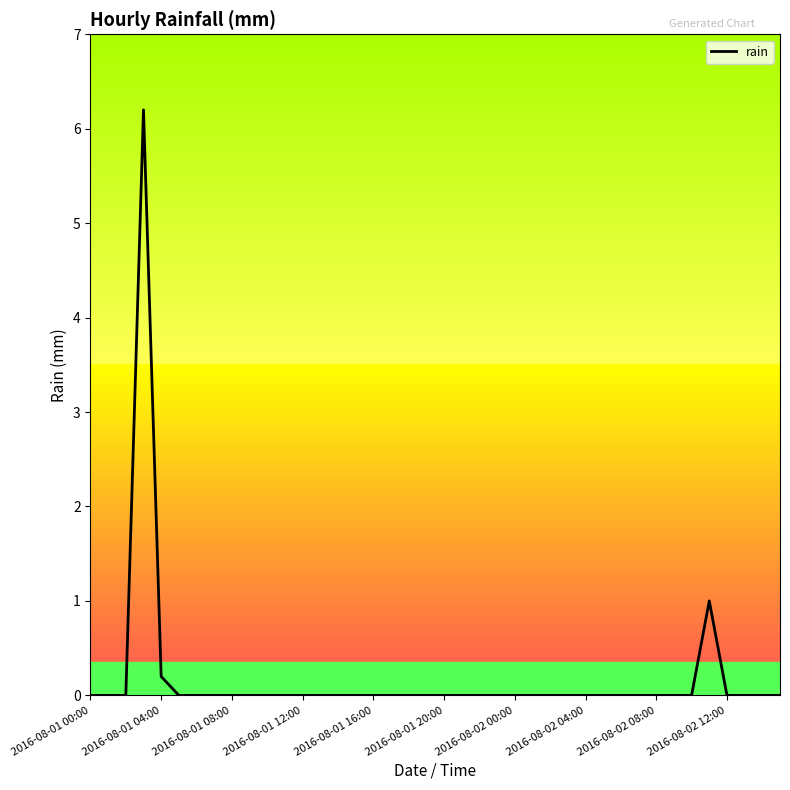

What is the maximum value shown in the chart?

6.2